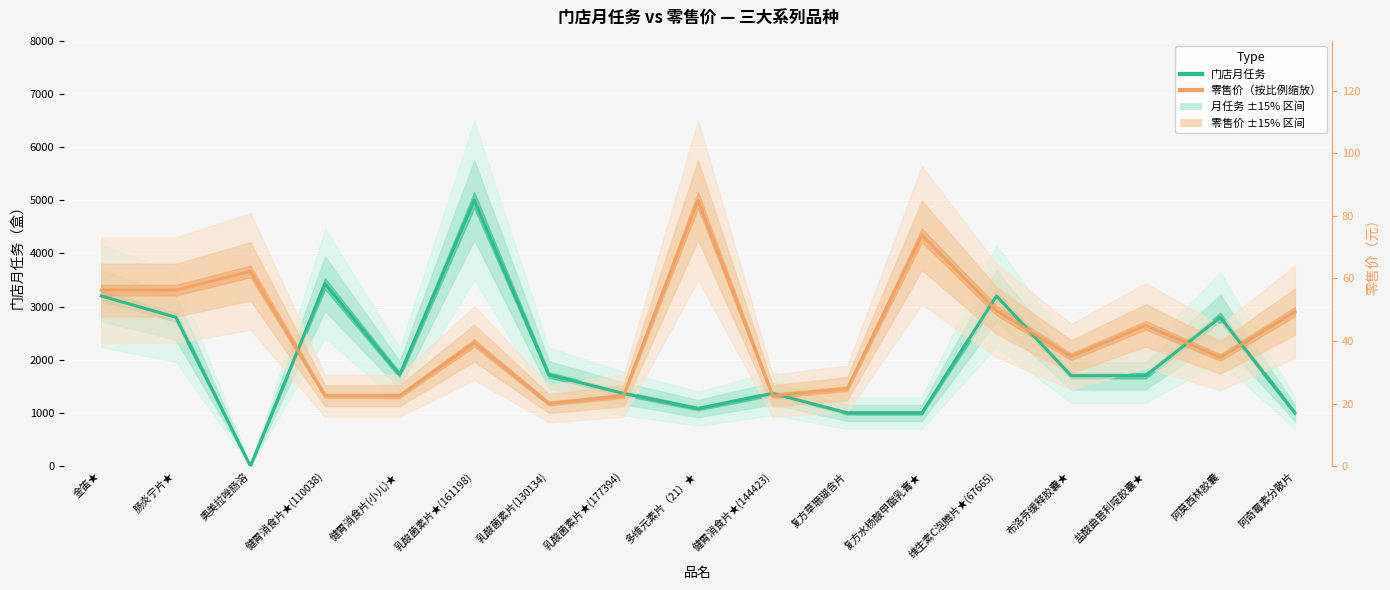

What is the greatest value displayed?

5000.0